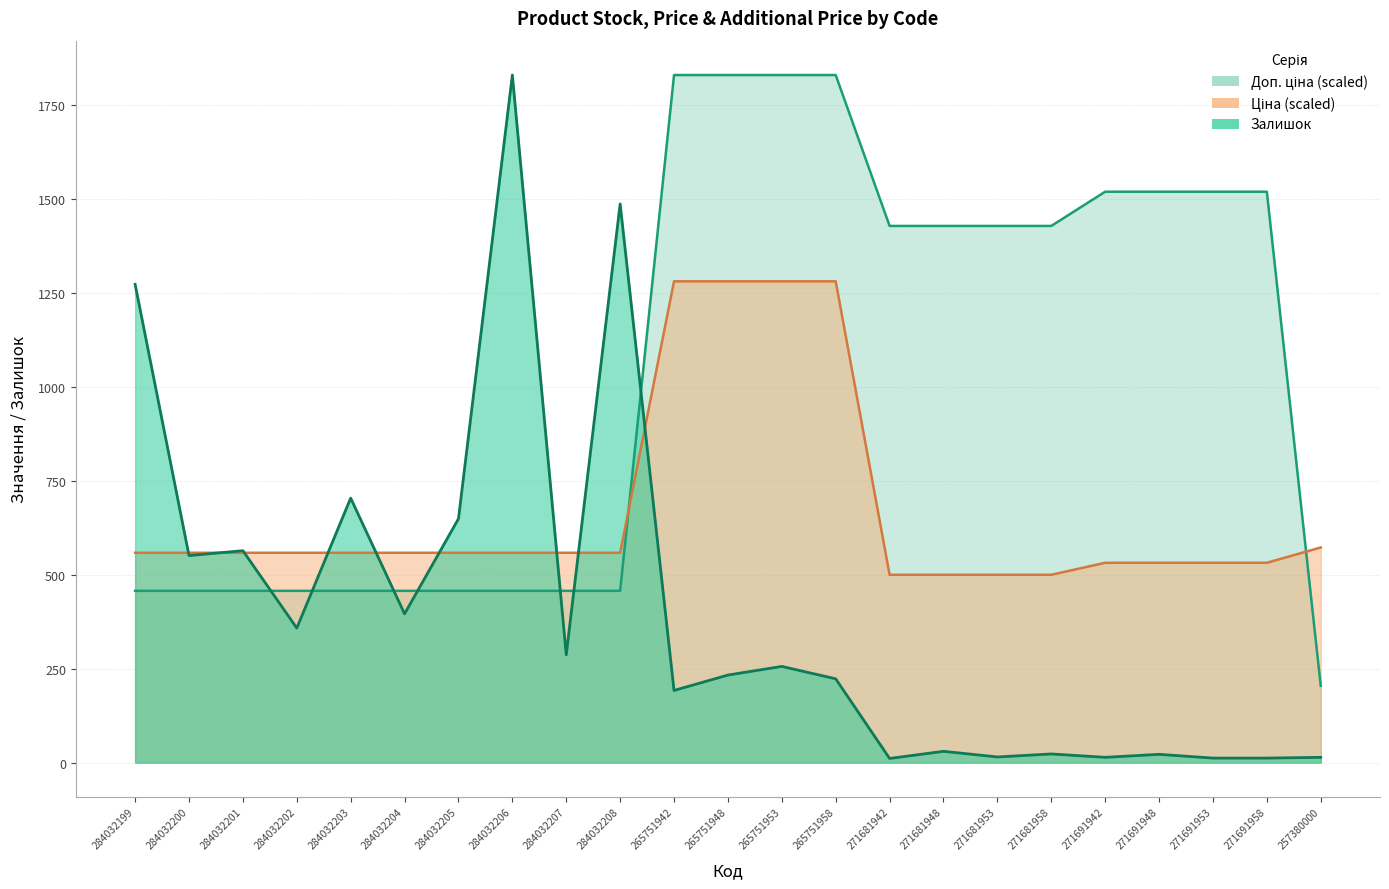

Which label corresponds to the smallest value in the chart?

271681942